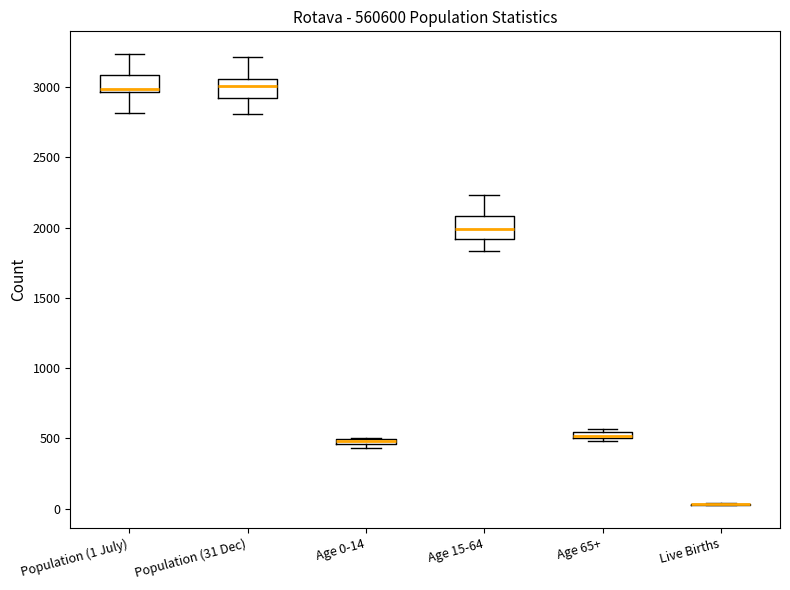

Where is the upper edge of the box for Age 15-64 on the y-axis? The values are not printed on the chart, so give them approximately, as read against the axis.

2100